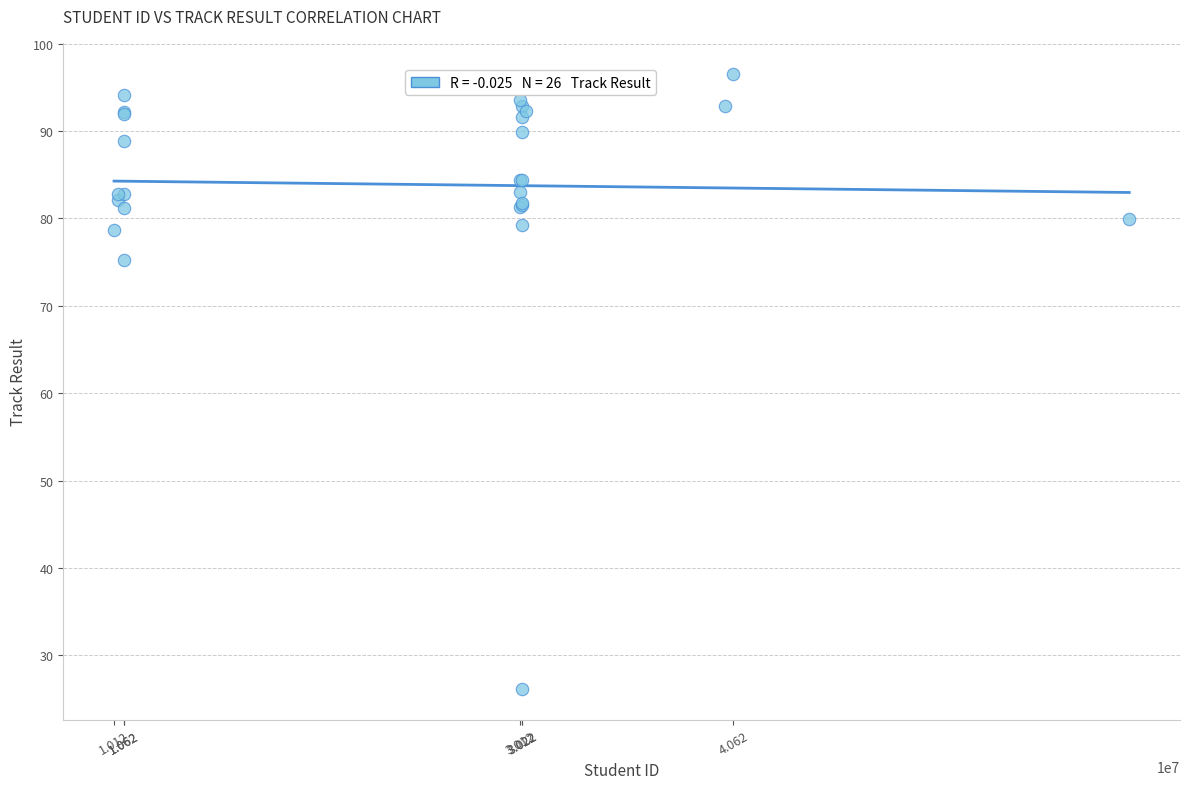

What Y value in the scatter plot is closest to 61?

75.2